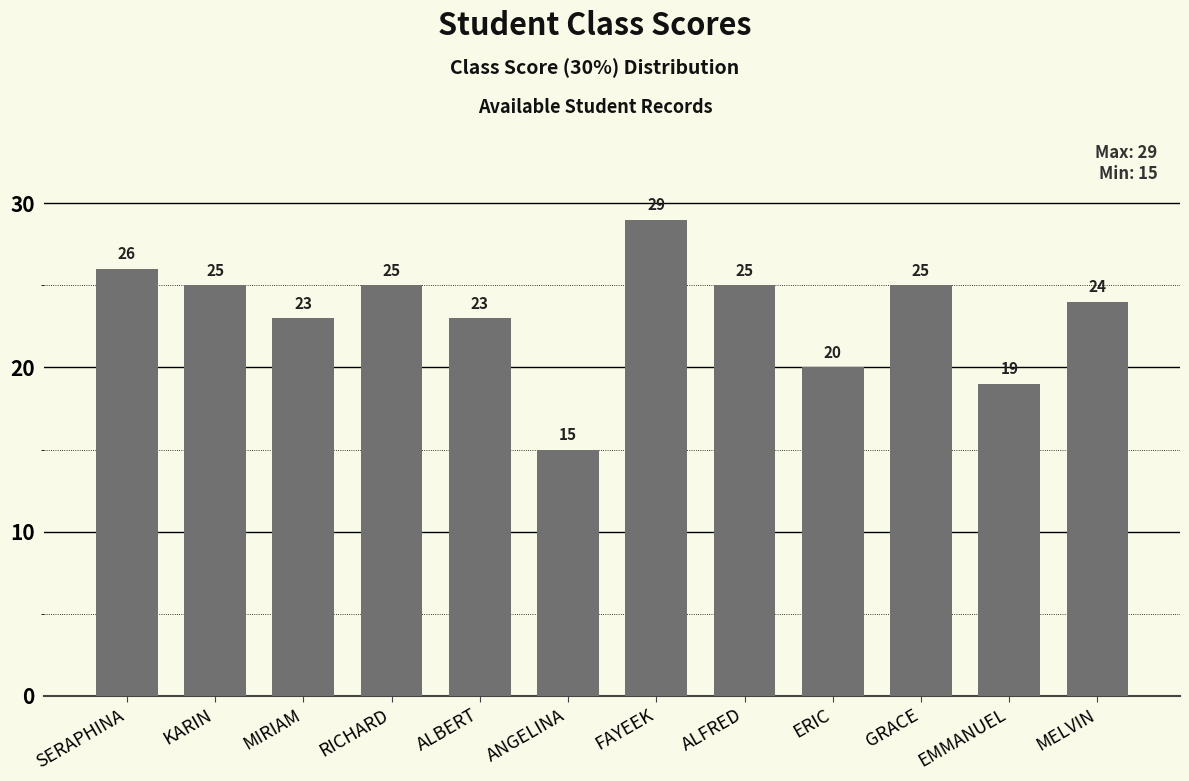

Which label corresponds to the smallest value in the chart?

ANGELINA